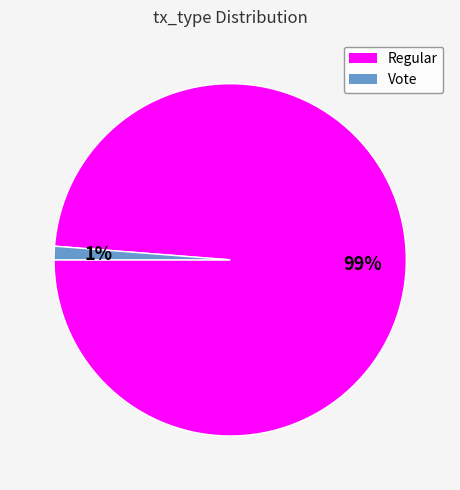

Between Regular and Vote, which is larger?

Regular